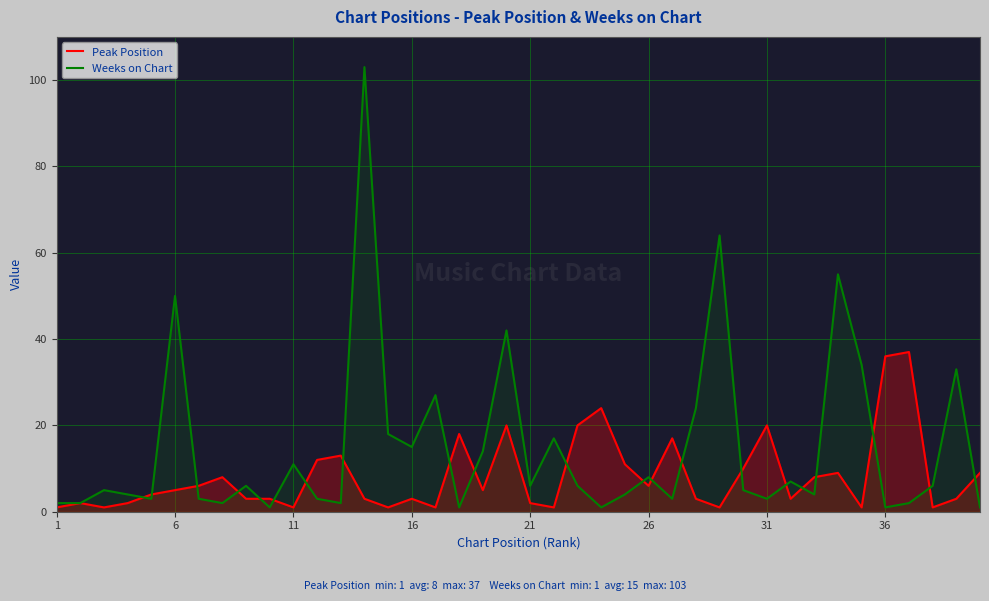

What is the maximum value shown in the chart?

103